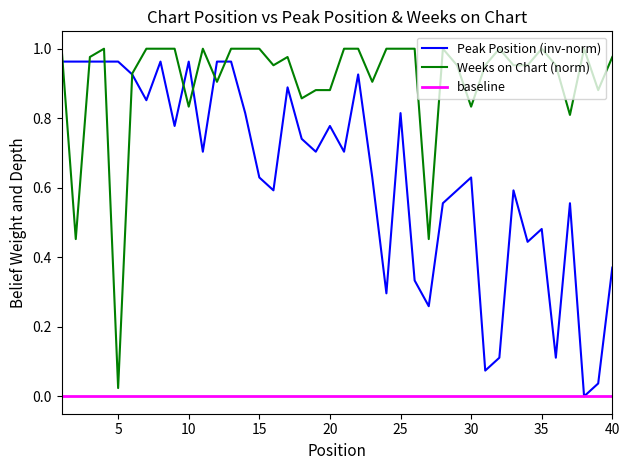

Which series has the largest total across all categories?

Weeks on Chart (norm)